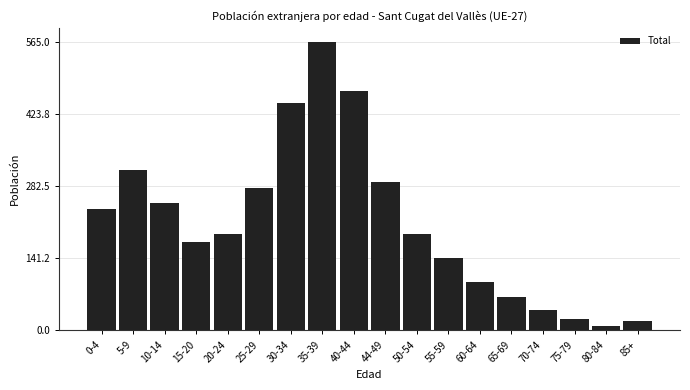

What is the label of the 12th bar from the left?

55-59